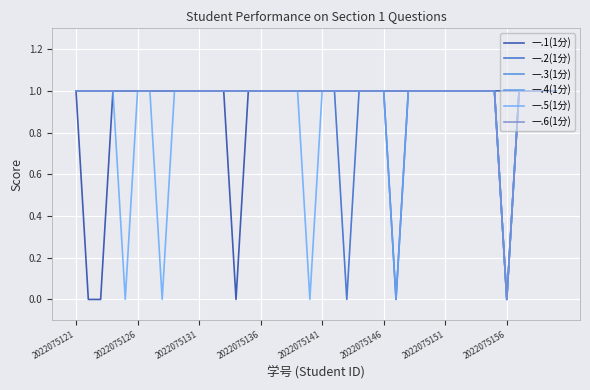

What is the average value of the 一.6(1分) series?

1